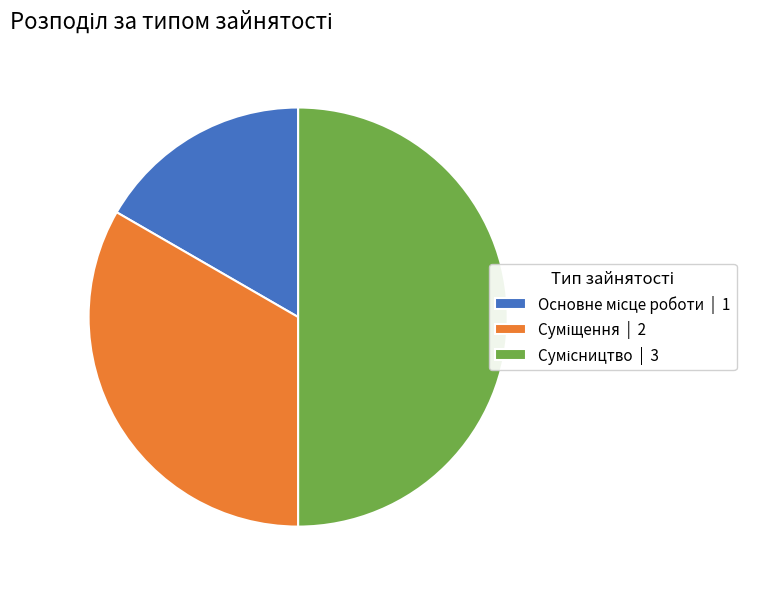

To the nearest percent, what is the difference between the Сумісництво and Суміщення slice percentages?

17%